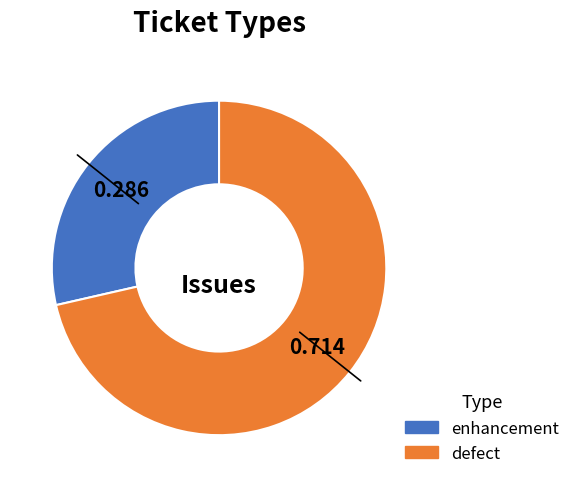

Count the number of slices in the pie.

2